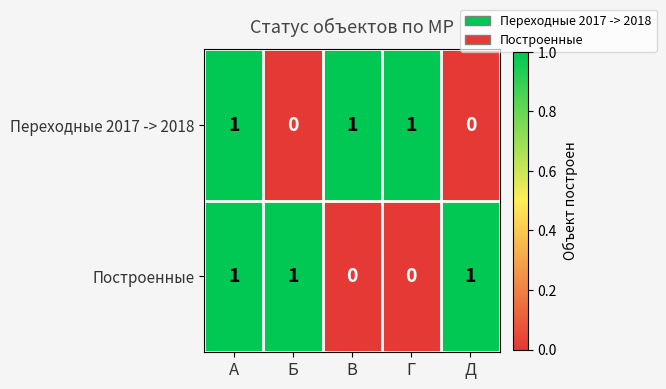

At how many categories does at least one series exceed 0?

5